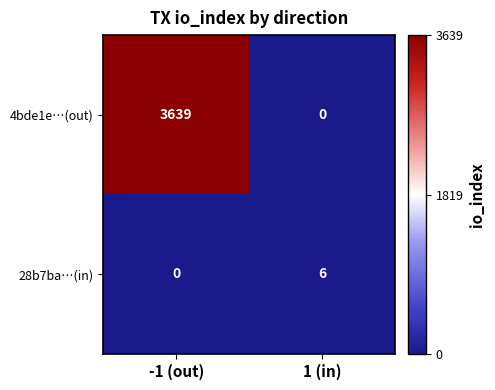

What is the difference between the maximum and minimum values in the 28b7ba…(in) series?

6